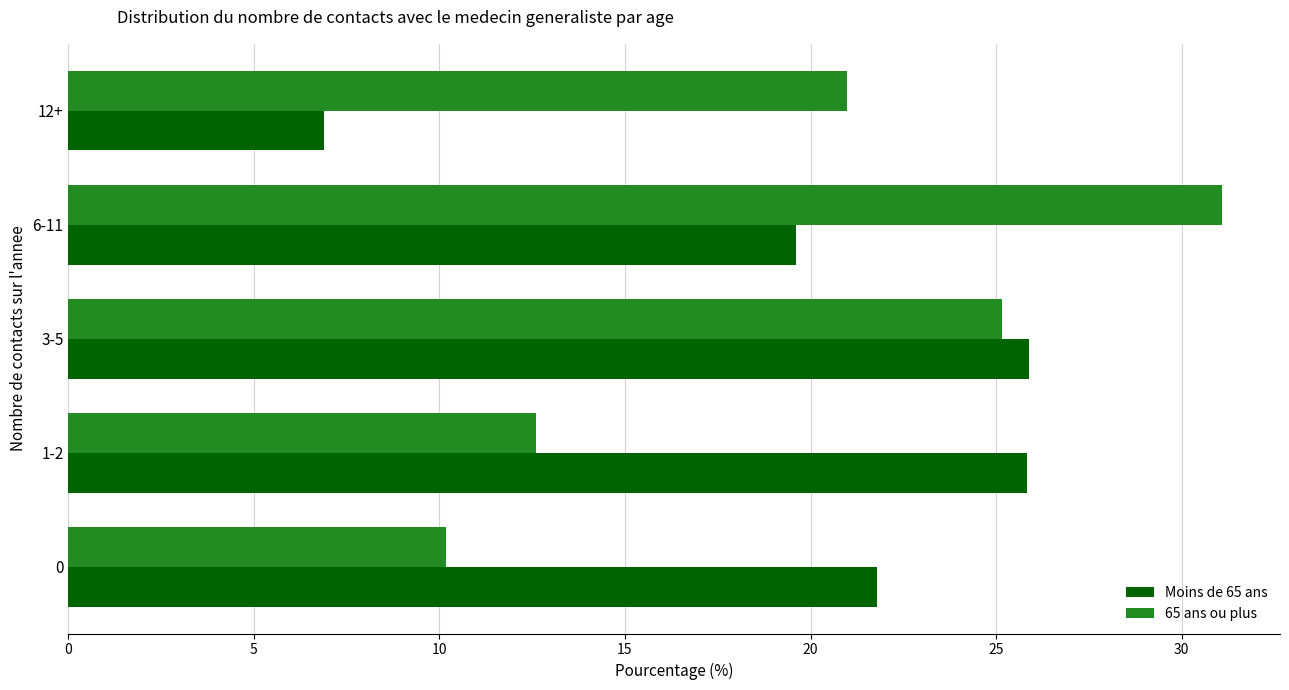

What is the lowest value of the Moins de 65 ans series?

6.9